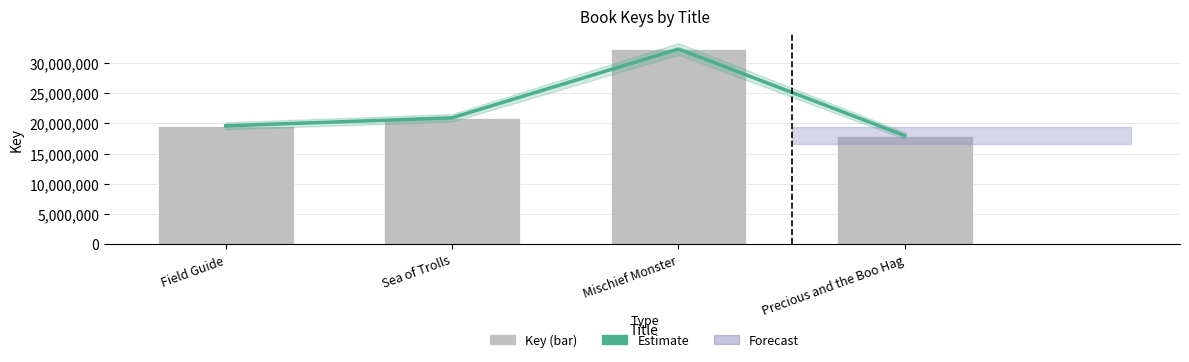

What is the value of the 1st bar from the left?

19580500